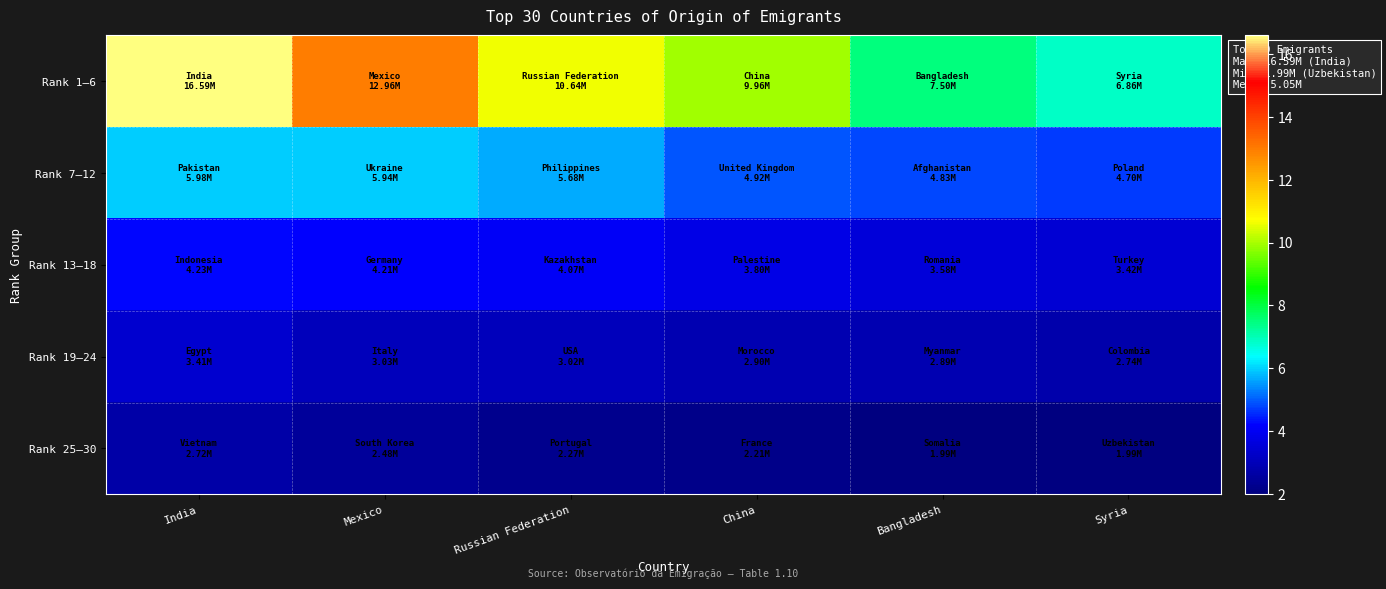

Reading right to left, transcribe all the data shown in this chart.

Rank 1–6: Syria=6.9	Bangladesh=7.5	China=10.0	Russian Federation=10.6	Mexico=13.0	India=16.6
Rank 7–12: Syria=4.7	Bangladesh=4.8	China=4.9	Russian Federation=5.7	Mexico=5.9	India=6.0
Rank 13–18: Syria=3.4	Bangladesh=3.6	China=3.8	Russian Federation=4.1	Mexico=4.2	India=4.2
Rank 19–24: Syria=2.7	Bangladesh=2.9	China=2.9	Russian Federation=3.0	Mexico=3.0	India=3.4
Rank 25–30: Syria=2.0	Bangladesh=2.0	China=2.2	Russian Federation=2.3	Mexico=2.5	India=2.7